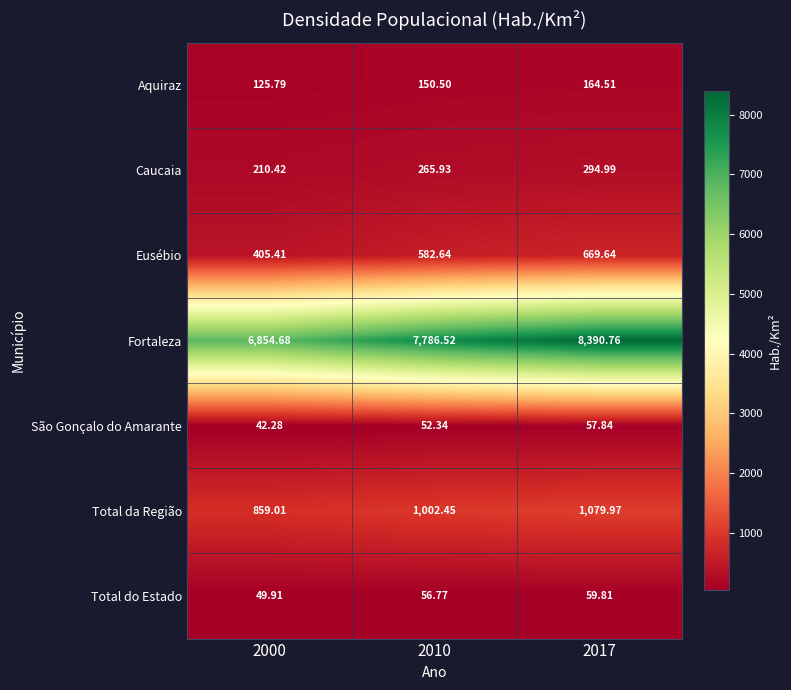

At 2010, list the series in order from largest to smallest.

Fortaleza, Total da Região, Eusébio, Caucaia, Aquiraz, Total do Estado, São Gonçalo do Amarante